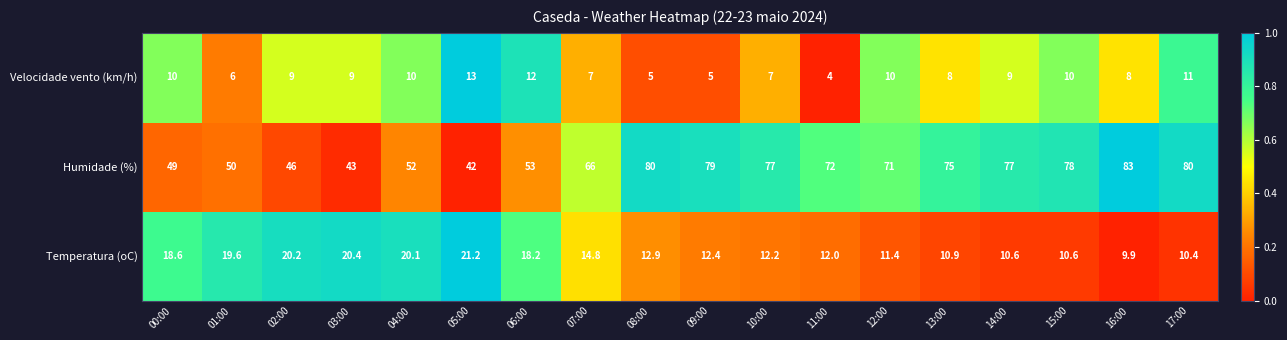

What is the greatest value displayed?

83.0